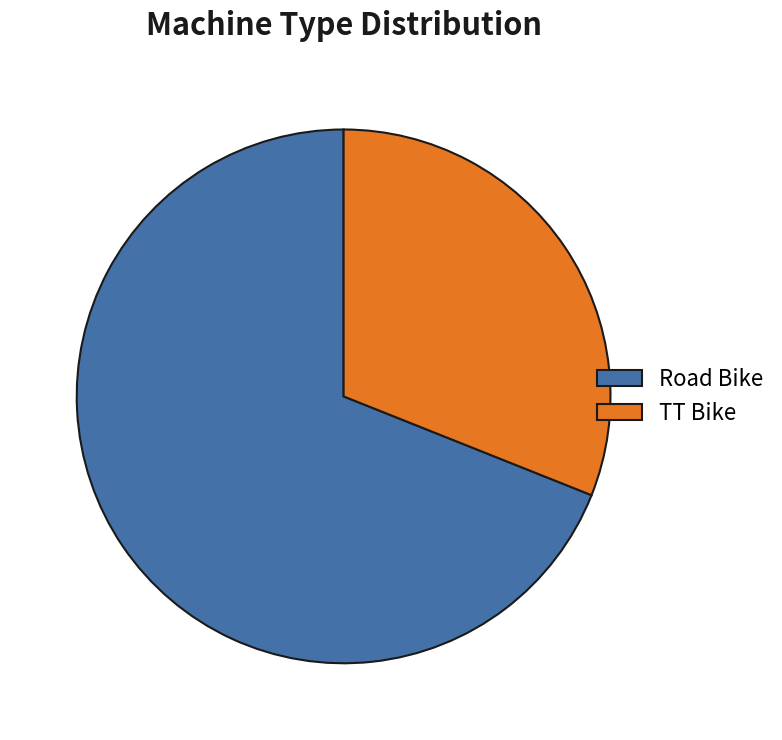

Is the sum of Road Bike and TT Bike greater than half?

Yes